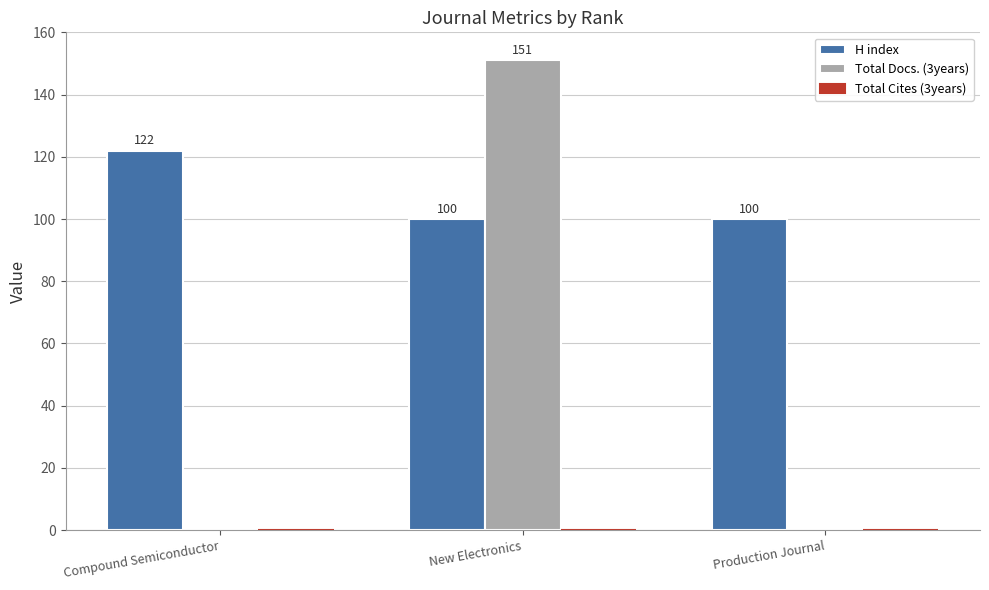

Read the H index value at New Electronics, to the nearest 10.

100